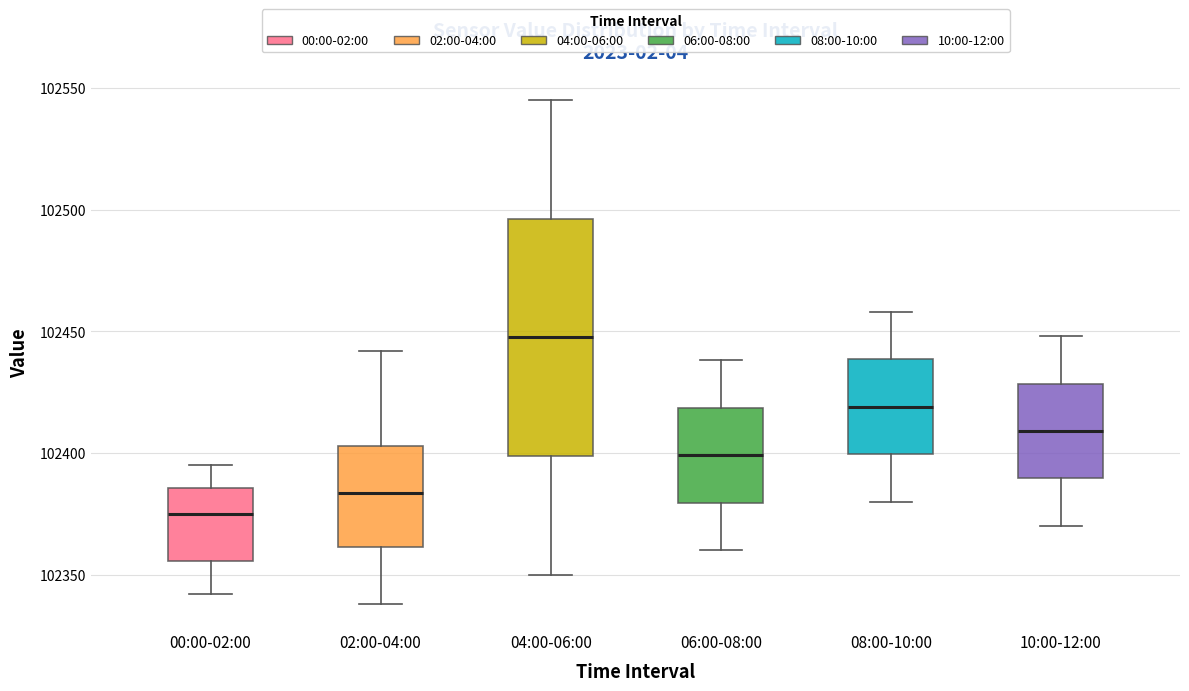

Reading left to right, transcribe this box plot: for each box, give where its median line is, the range the box spans, and where its two whiskers end, as read against the y-axis. The values are not printed on the chart, so give them approximately, as read against the axis.

00:00-02:00: median 102375, box 102355 to 102385, whiskers 102340 to 102395
02:00-04:00: median 102385, box 102360 to 102405, whiskers 102340 to 102440
04:00-06:00: median 102450, box 102400 to 102495, whiskers 102350 to 102545
06:00-08:00: median 102400, box 102380 to 102420, whiskers 102360 to 102440
08:00-10:00: median 102420, box 102400 to 102440, whiskers 102380 to 102460
10:00-12:00: median 102410, box 102390 to 102430, whiskers 102370 to 102450